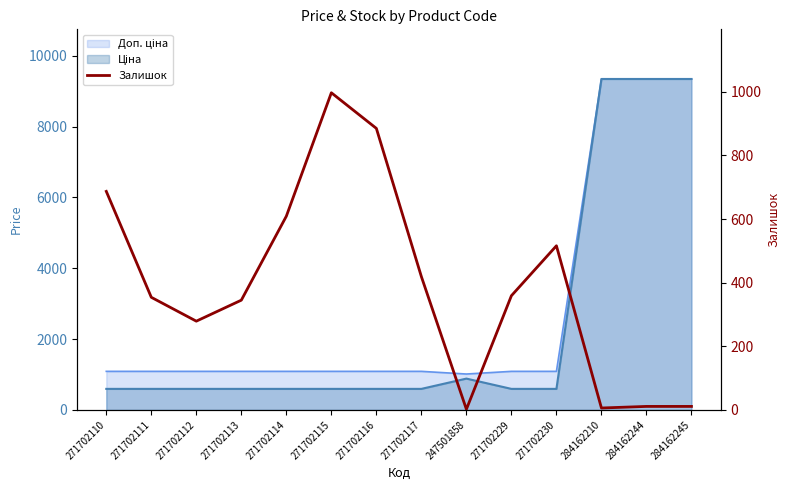

List the labels in order of value, smallest first.

247501858, 284162210, 284162244, 284162245, 271702112, 271702113, 271702111, 271702229, 271702117, 271702230, 271702114, 271702110, 271702116, 271702115